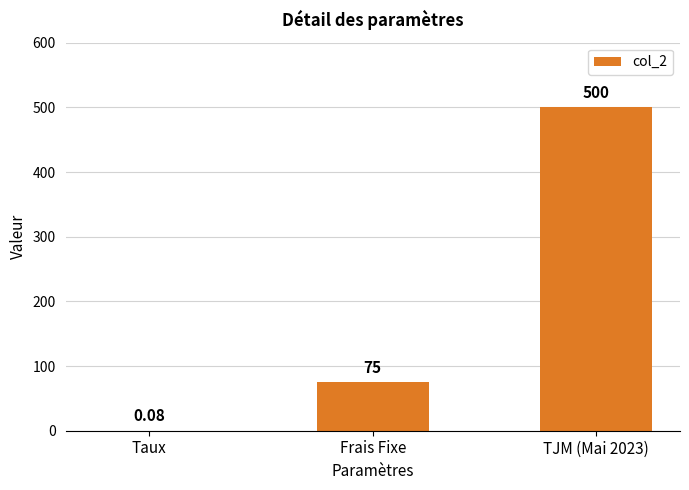

Which has a higher value, Taux or Frais Fixe?

Frais Fixe